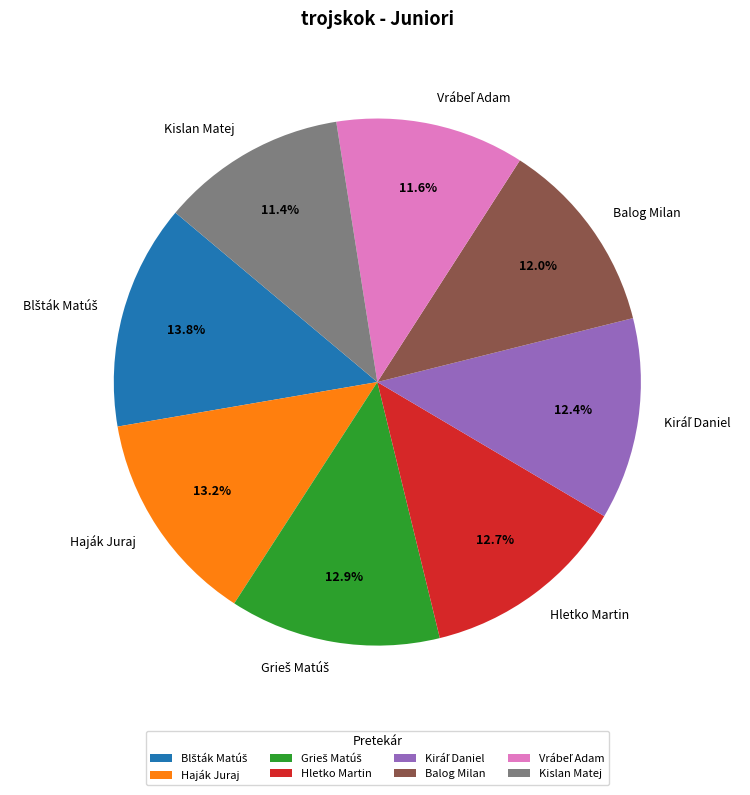

To the nearest percent, what is the difference between the largest and smallest slice percentages?

2%